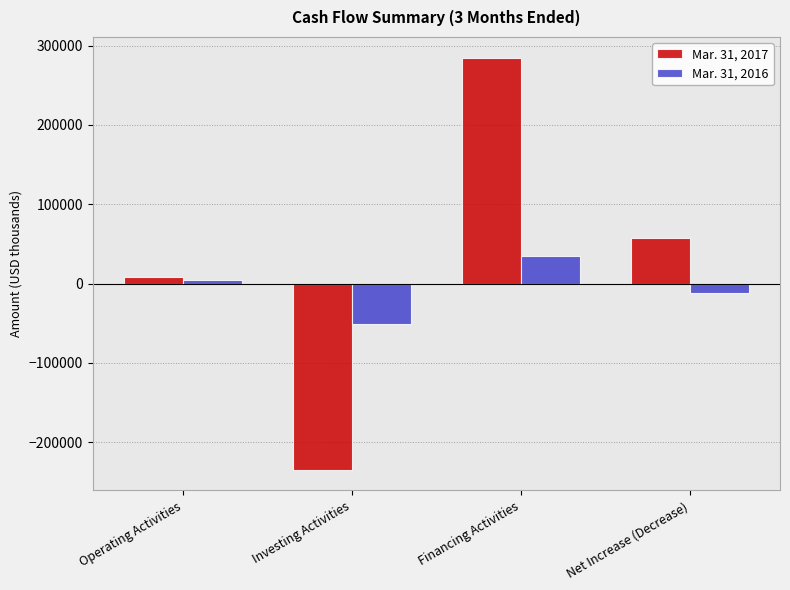

What is the label of the 2nd bar from the right?

Financing Activities